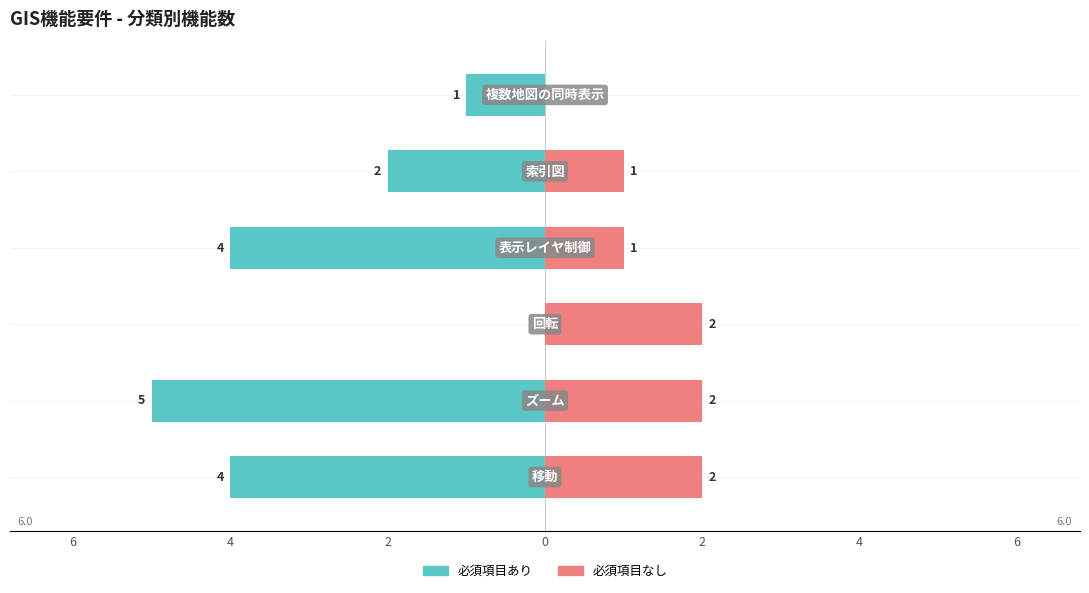

What is the smallest value displayed?

-5